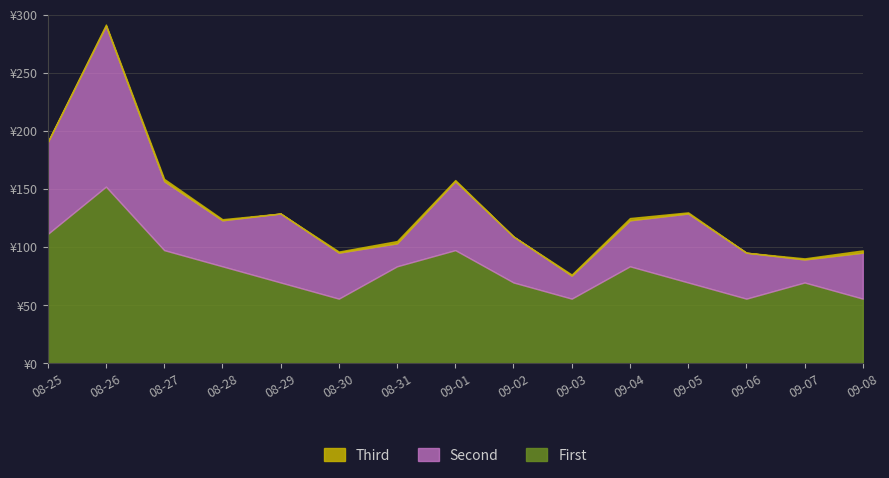

Does the chart display data point markers on the line(s)?

No